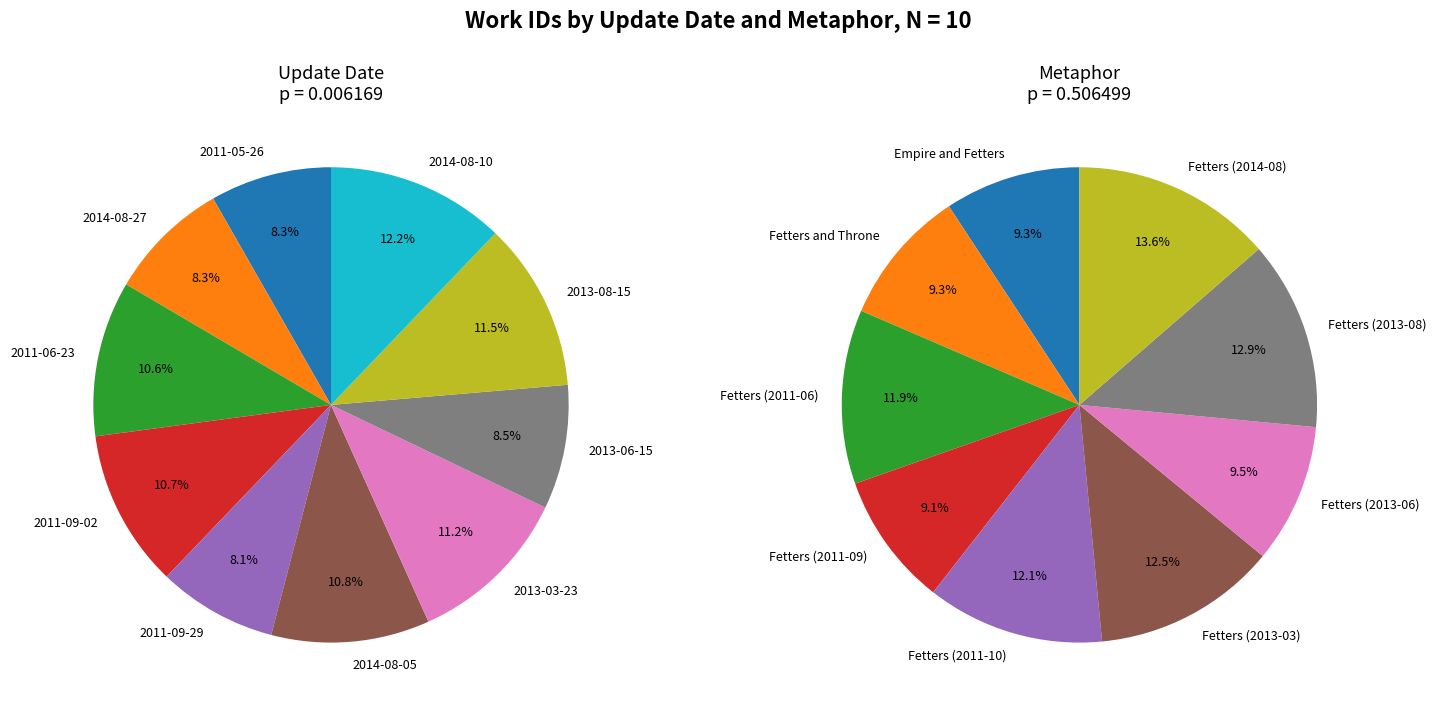

Combined, what portion of the pie is 2014-08-27 and 2011-05-26?

16.5%